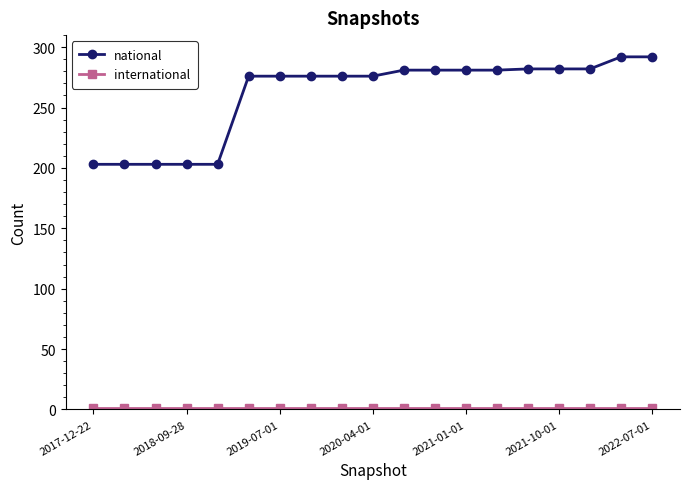

What is the maximum value for national?

292